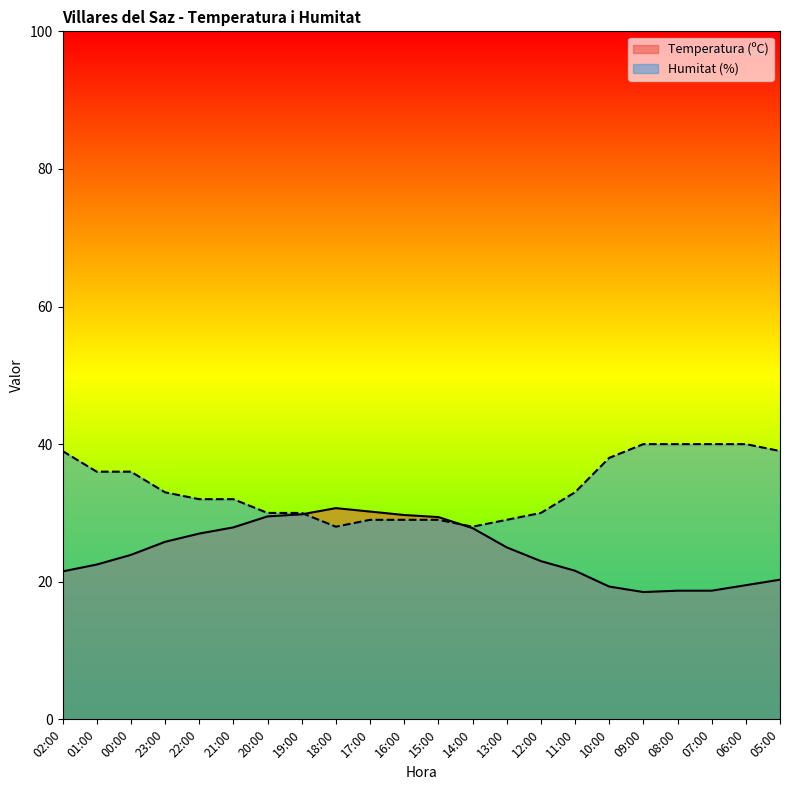

How many lines are shown in the chart?

2